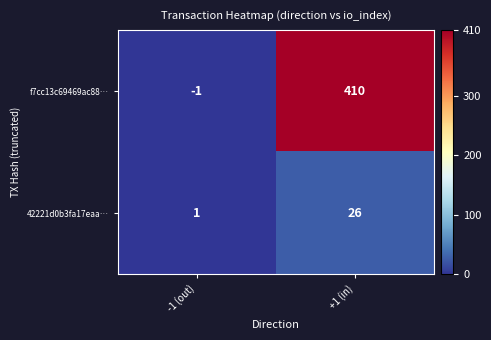

At -1 (out), list the series in order from largest to smallest.

42221d0b3fa17eaa…, f7cc13c69469ac88…